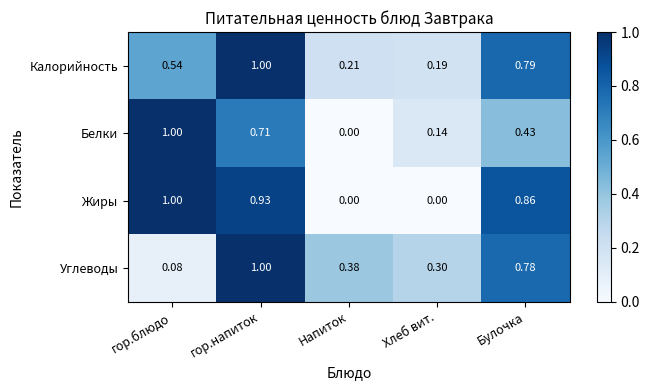

Where is Углеводы nearest to the value 0?

гор.блюдо